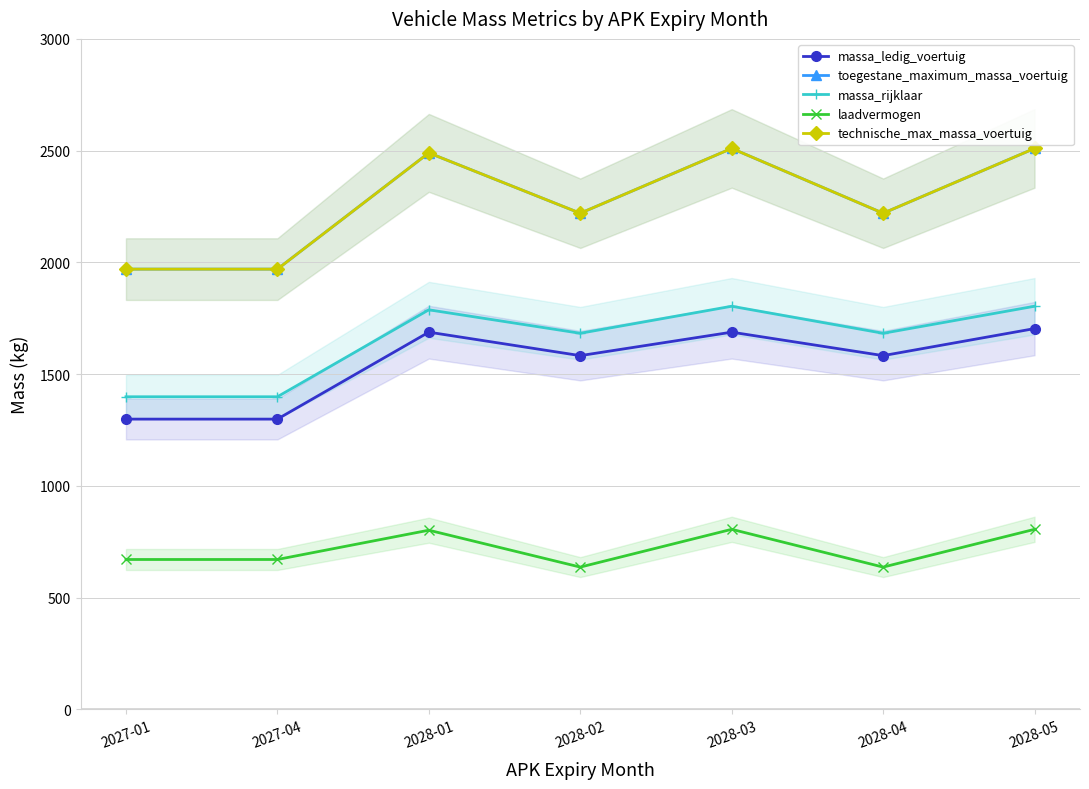

Reading left to right, extract all data points from this chart.

massa_ledig_voertuig: 1299	1299	1688	1583	1688	1583	1704
toegestane_maximum_massa_voertuig: 1970	1970	2490	2220	2510	2220	2510
massa_rijklaar: 1399	1399	1788	1683	1804	1683	1804
laadvermogen: 671	671	802	637	806	637	806
technische_max_massa_voertuig: 1970	1970	2490	2220	2510	2220	2510